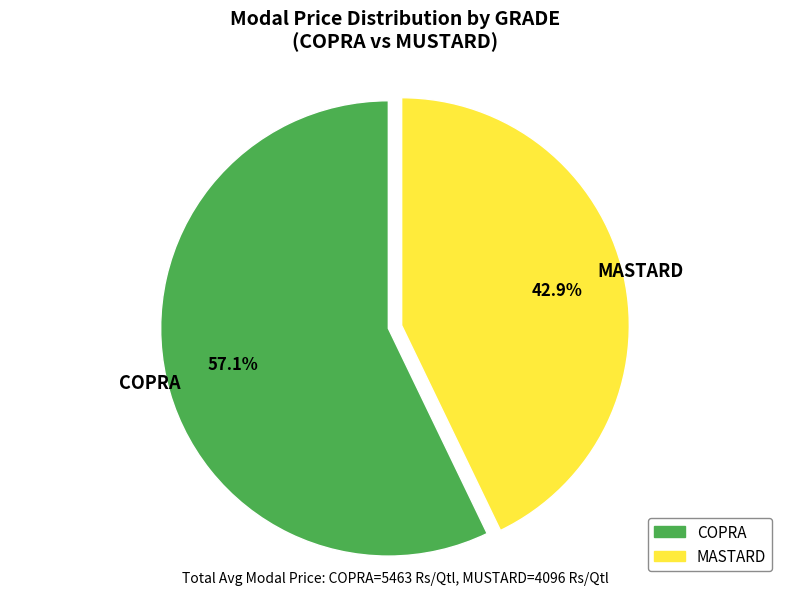

Which slice is the largest?

COPRA